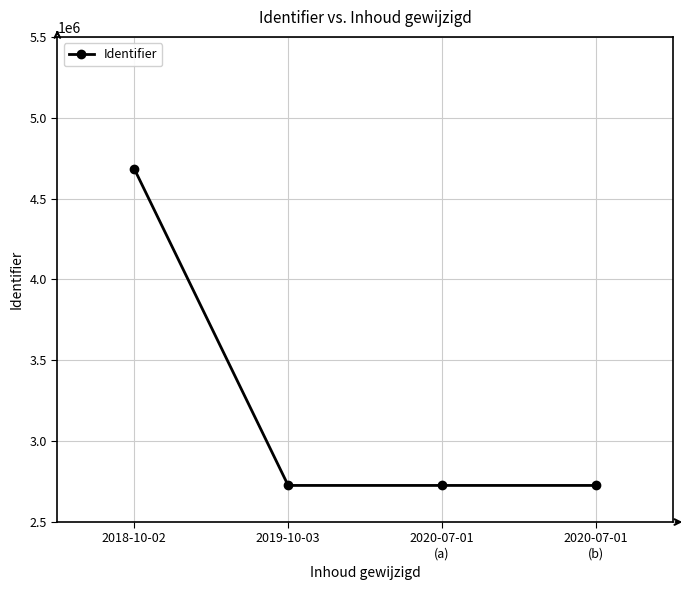

True or false: the data shows 1598205 at 2019-10-03.

False